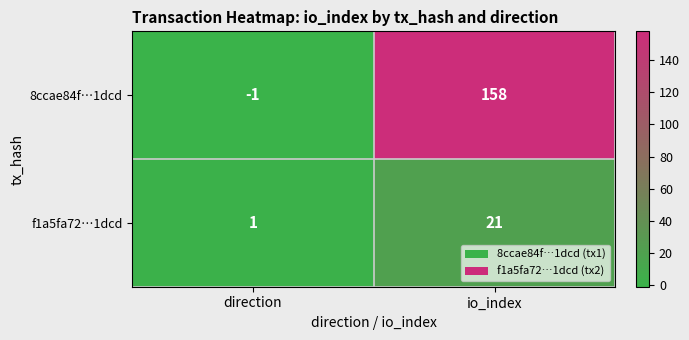

List the series in order of their peak value, lowest first.

f1a5fa72…1dcd, 8ccae84f…1dcd